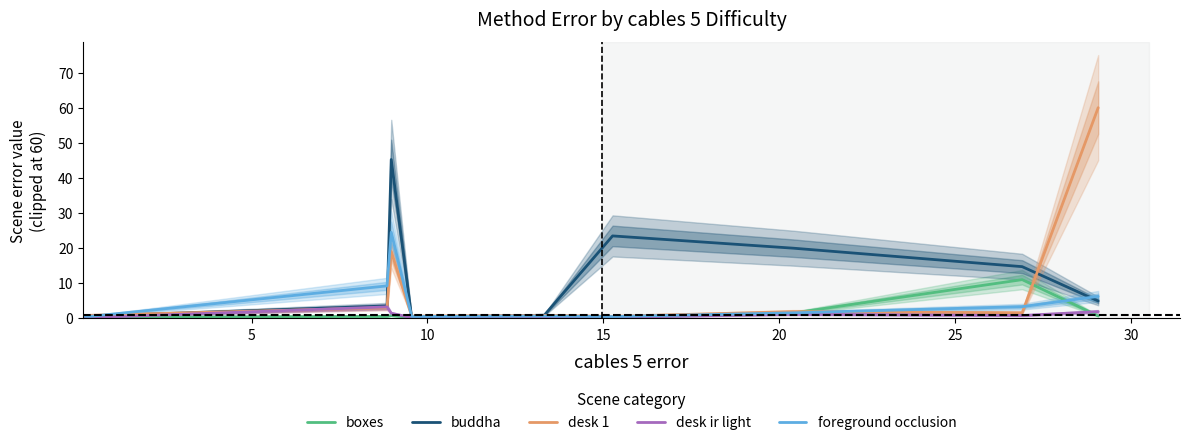

What is the maximum value shown in the chart?

60.0